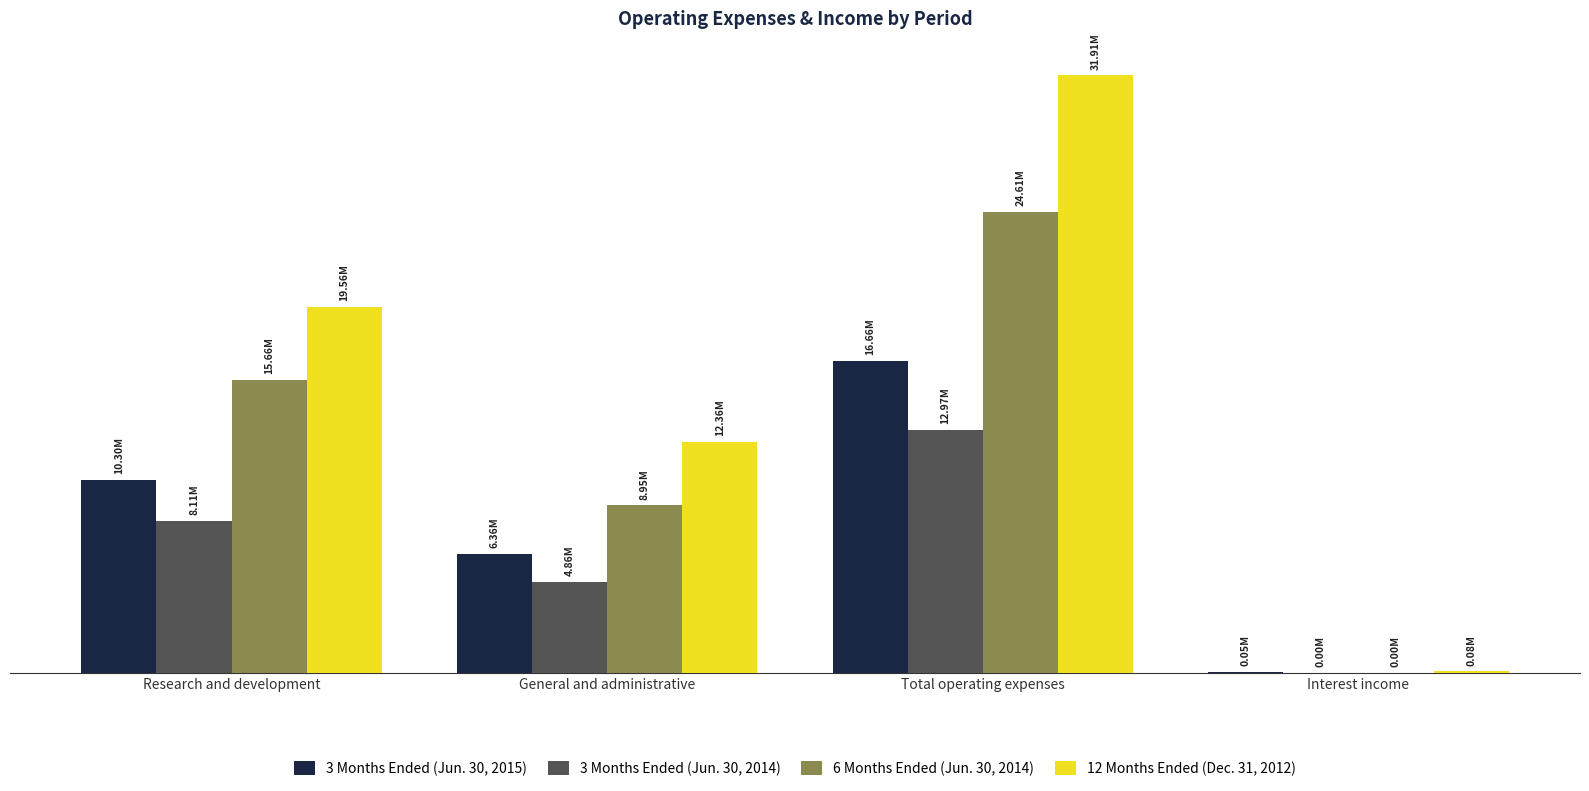

Which series changed the most between Total operating expenses and Interest income?

12 Months Ended (Dec. 31, 2012)